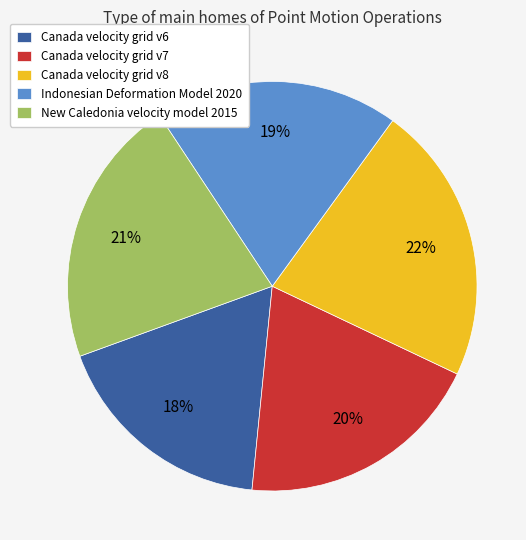

Does Canada velocity grid v8 account for over 50% of the chart?

No